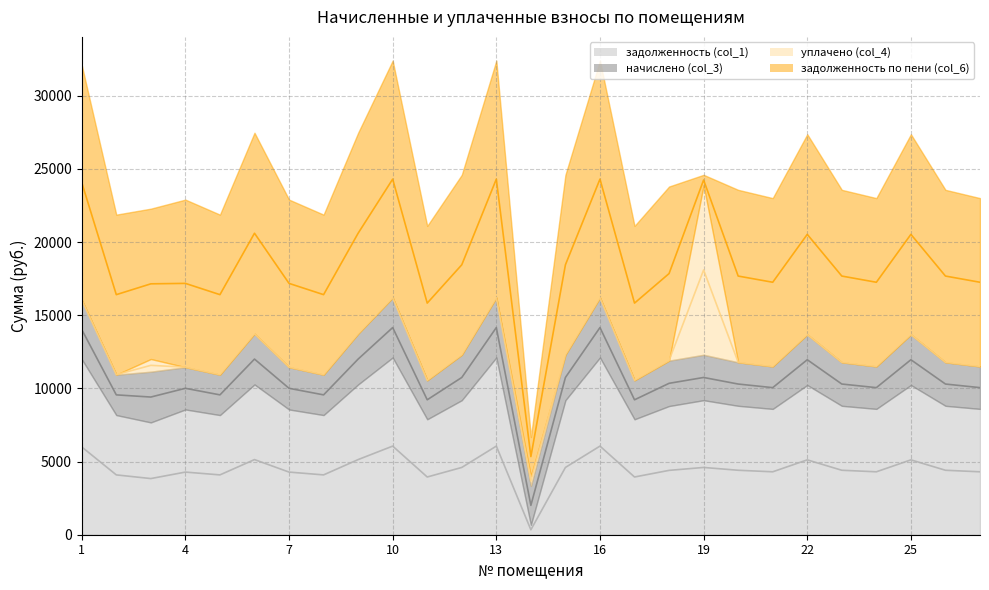

Where is the first local maximum for уплачено (col_4) (линия)?

7